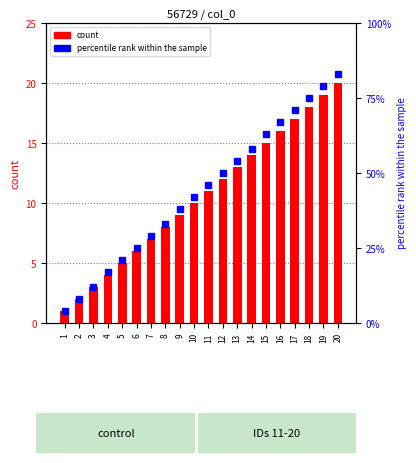

How many categories are shown in the chart?

20